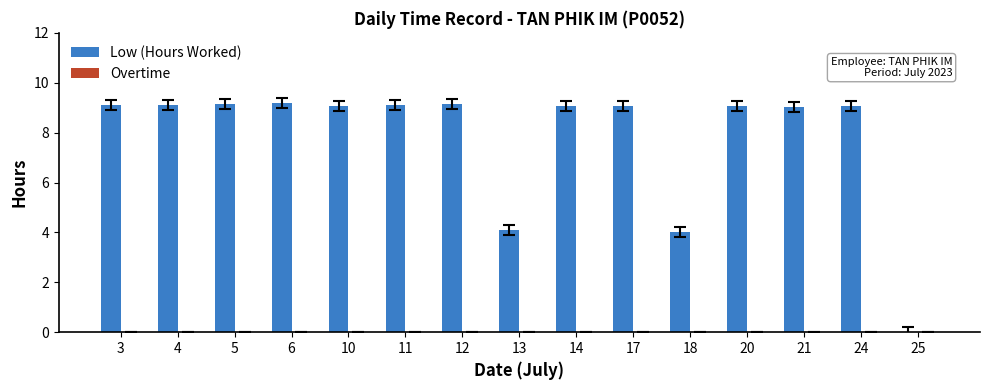

How many categories are shown in the chart?

15